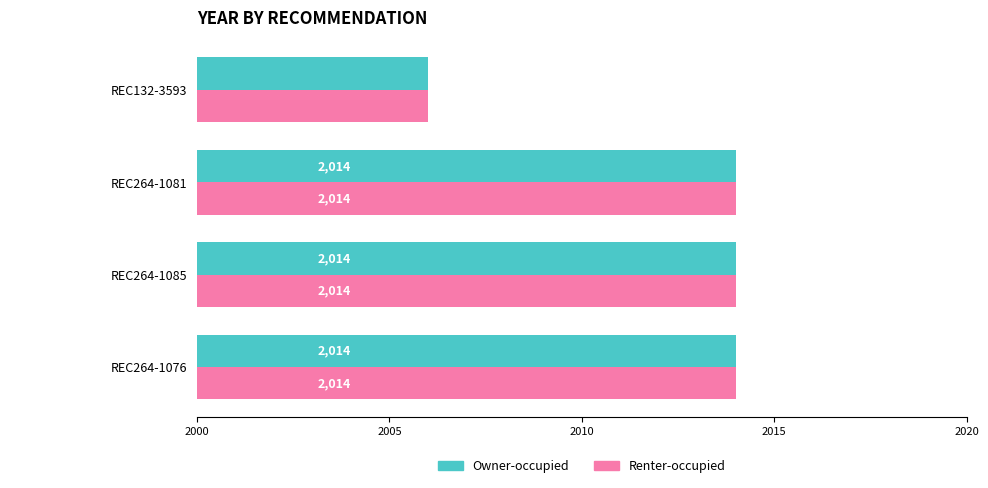

What are all the series names shown in the legend?

Owner-occupied, Renter-occupied